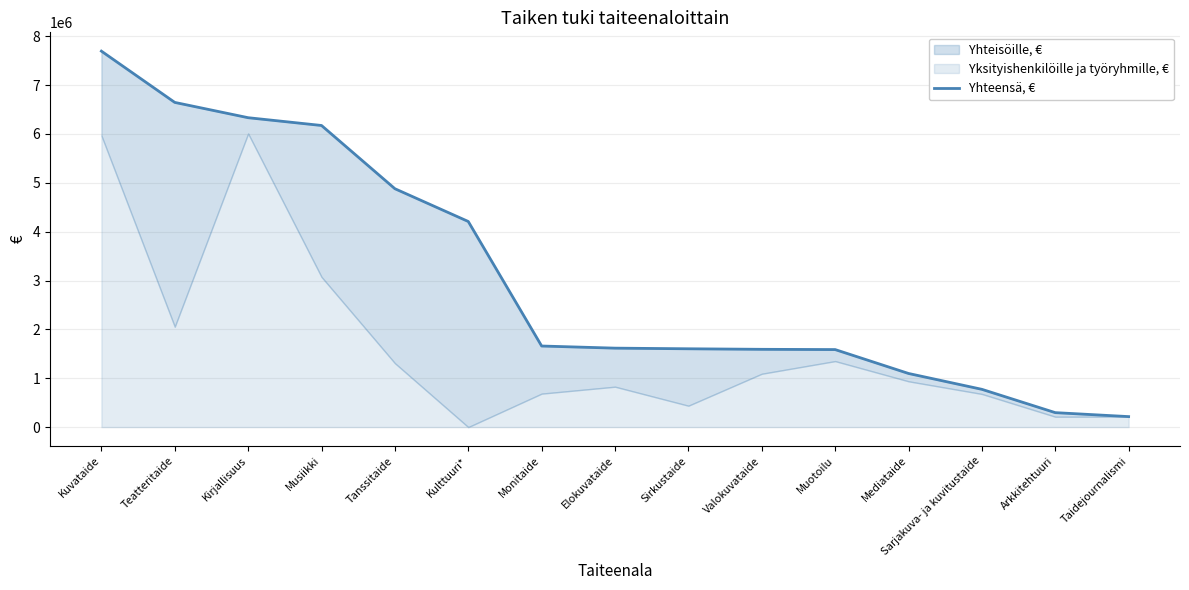

How many lines are shown in the chart?

1